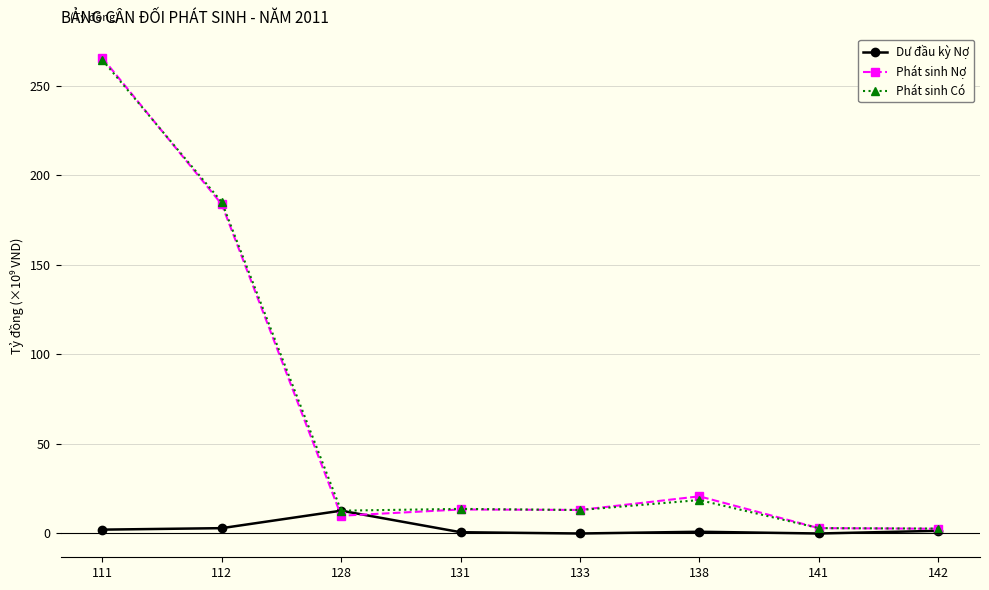

At how many categories does at least one series exceed 40?

2